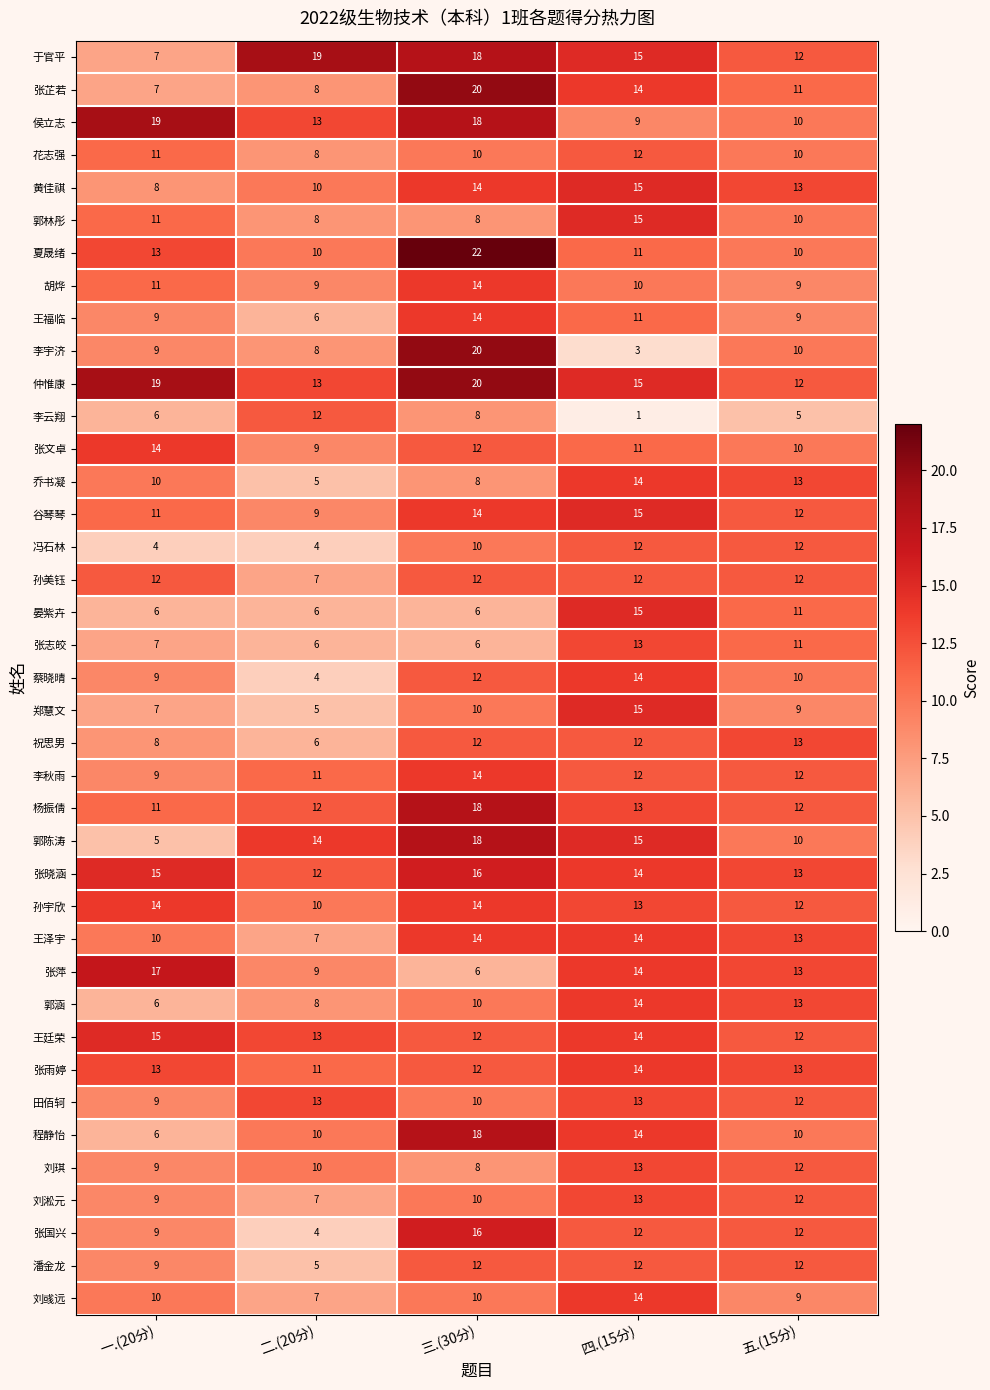

What is the spread (max minus min) of values at 二.(20分)?

15